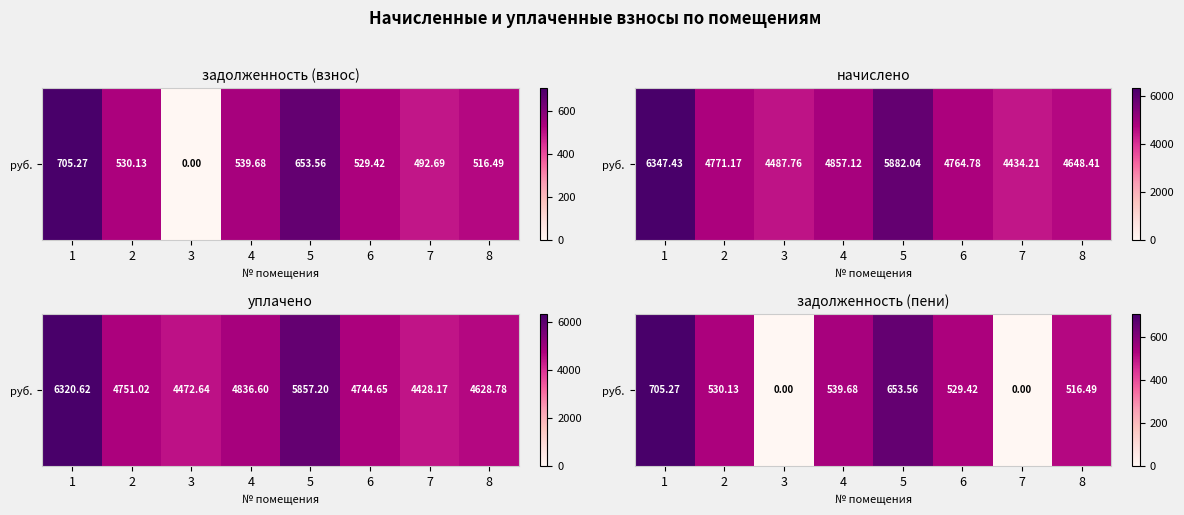

List the labels in order of value, largest first.

1, 5, 4, 2, 6, 8, 3, 7